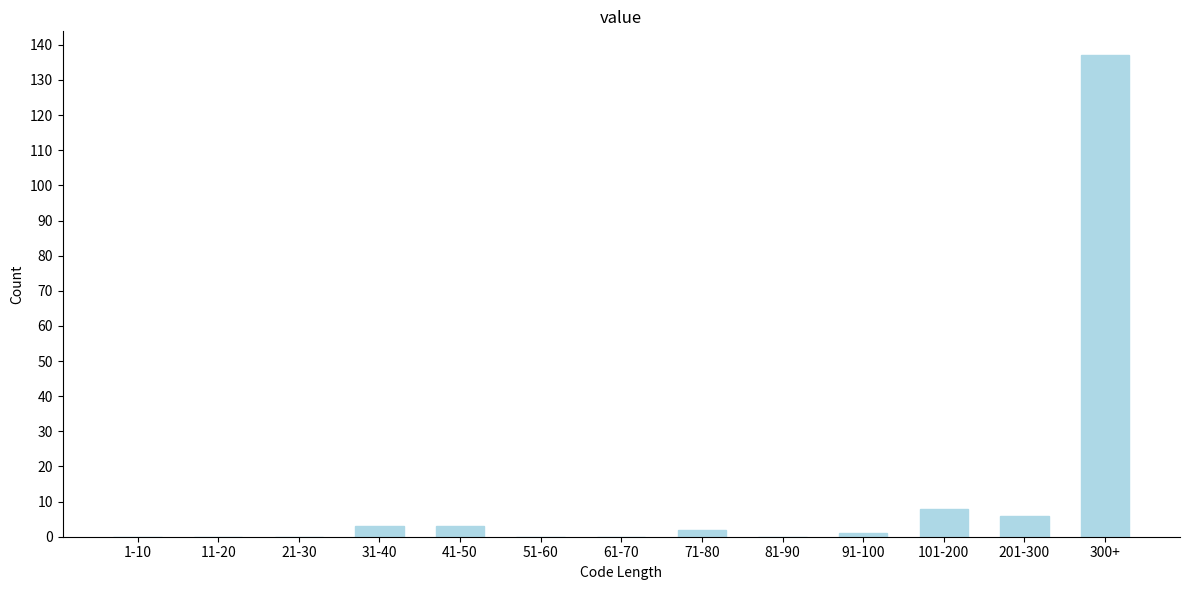

Reading right to left, list all the values displayed in this chart.

300+=137	201-300=6	101-200=8	91-100=1	81-90=0	71-80=2	61-70=0	51-60=0	41-50=3	31-40=3	21-30=0	11-20=0	1-10=0